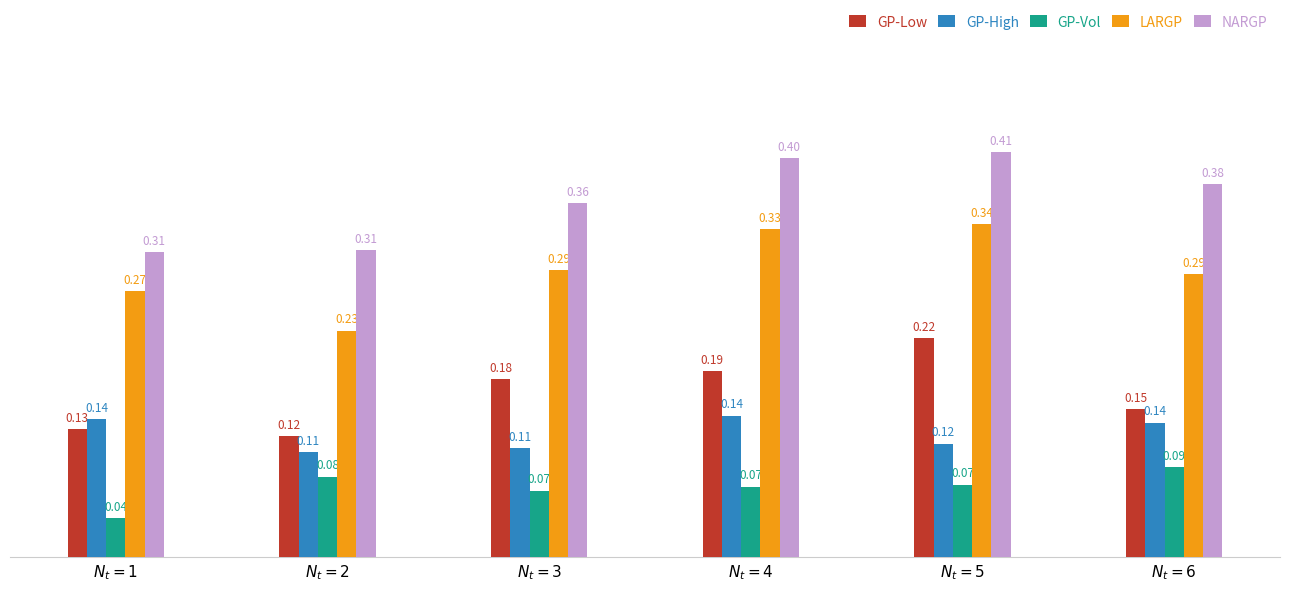

Which series has the largest total across all categories?

NARGP